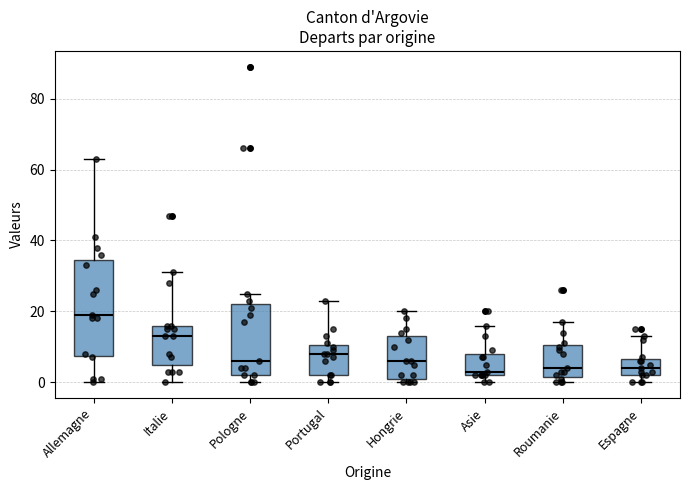

Reading left to right, read every box against the y-axis: the position of its median line, the range the box covers, and the ends of its whiskers. The values are not printed on the chart, so give them approximately, as read against the axis.

Allemagne: median 20, box 8 to 34, whiskers 0 to 64
Italie: median 14, box 6 to 16, whiskers 0 to 32
Pologne: median 6, box 2 to 22, whiskers 0 to 26
Portugal: median 8, box 2 to 10, whiskers 0 to 24
Hongrie: median 6, box 2 to 14, whiskers 0 to 20
Asie: median 4, box 2 to 8, whiskers 0 to 16
Roumanie: median 4, box 2 to 10, whiskers 0 to 18
Espagne: median 4, box 2 to 6, whiskers 0 to 14